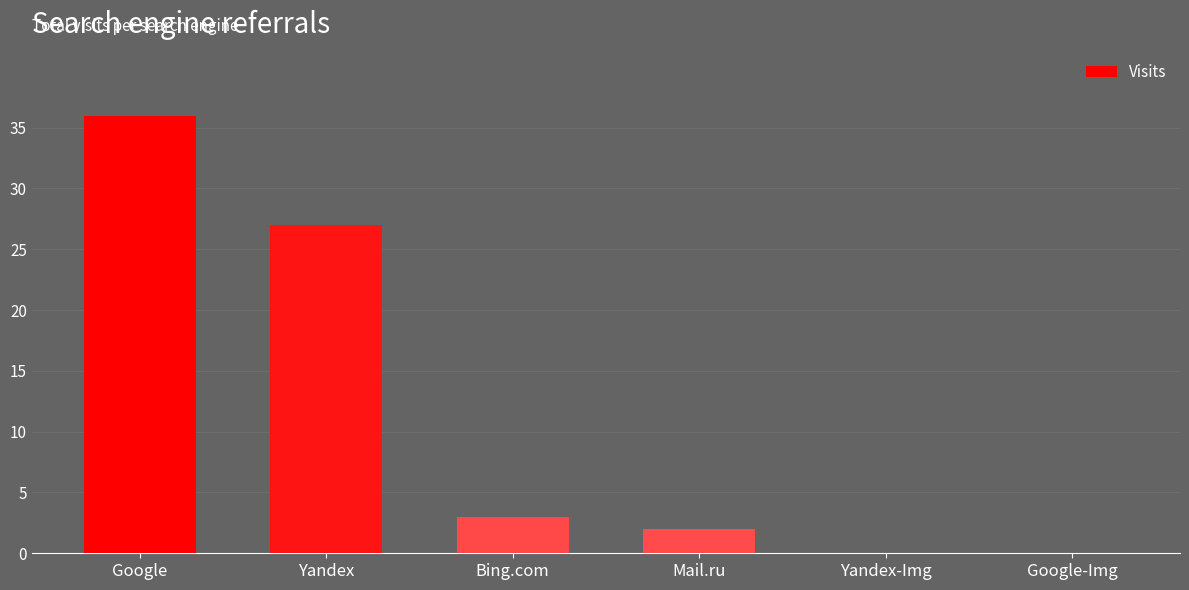

The value at Mail.ru is 2. True or false?

True